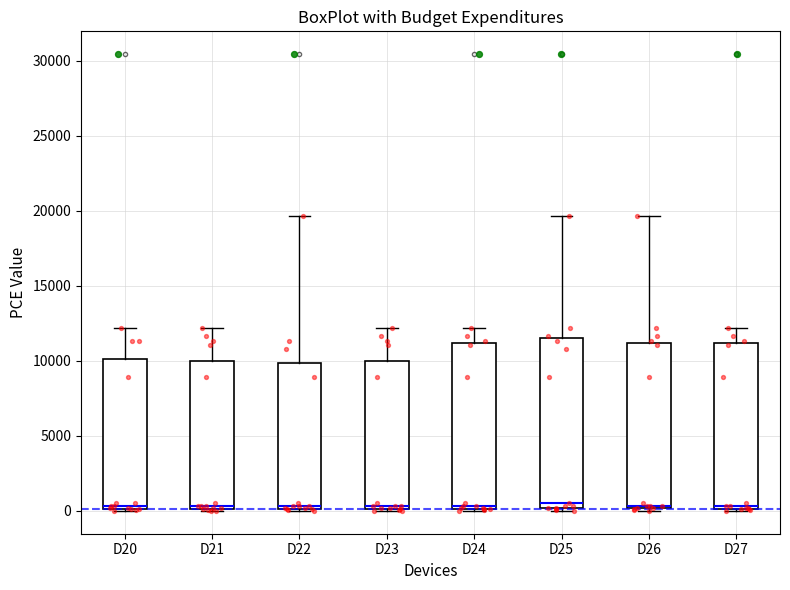

Where is the upper edge of the box for D20 on the y-axis? The values are not printed on the chart, so give them approximately, as read against the axis.

10000